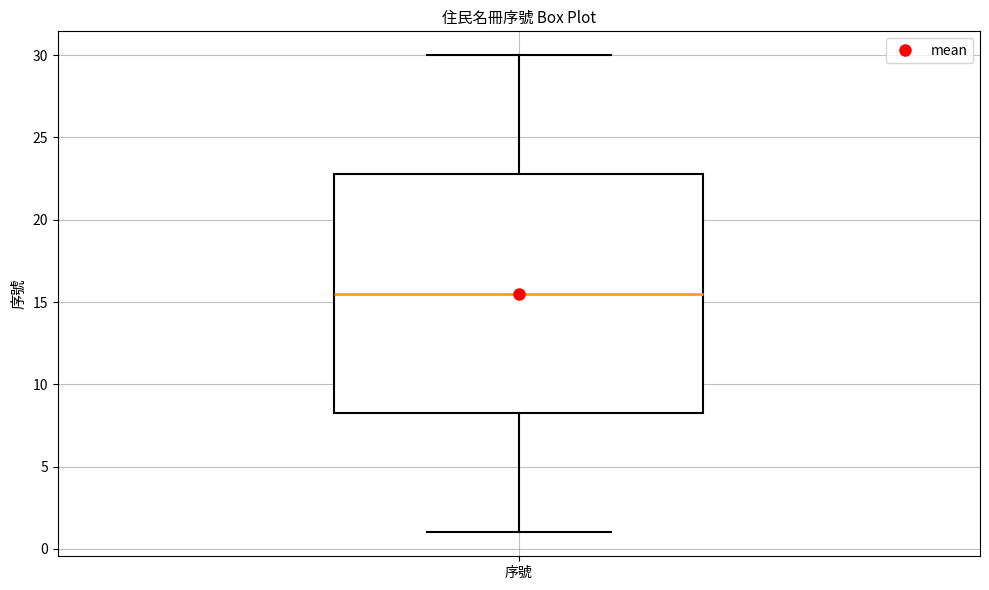

Transcribe this box plot: give where the median line is, the range the box spans, and where the two whiskers end, as read against the y-axis. The values are not printed on the chart, so give them approximately, as read against the axis.

median 15.5, box 8.5 to 23.0, whiskers 1.0 to 30.0